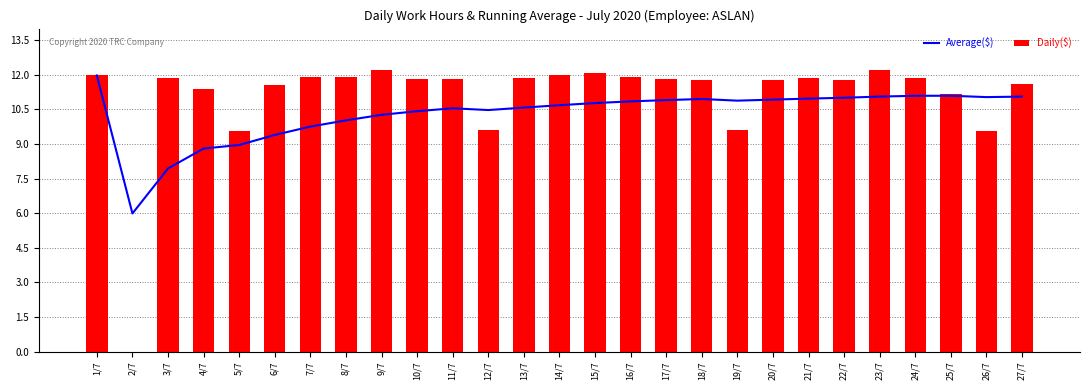

How many distinct data groups are displayed?

2